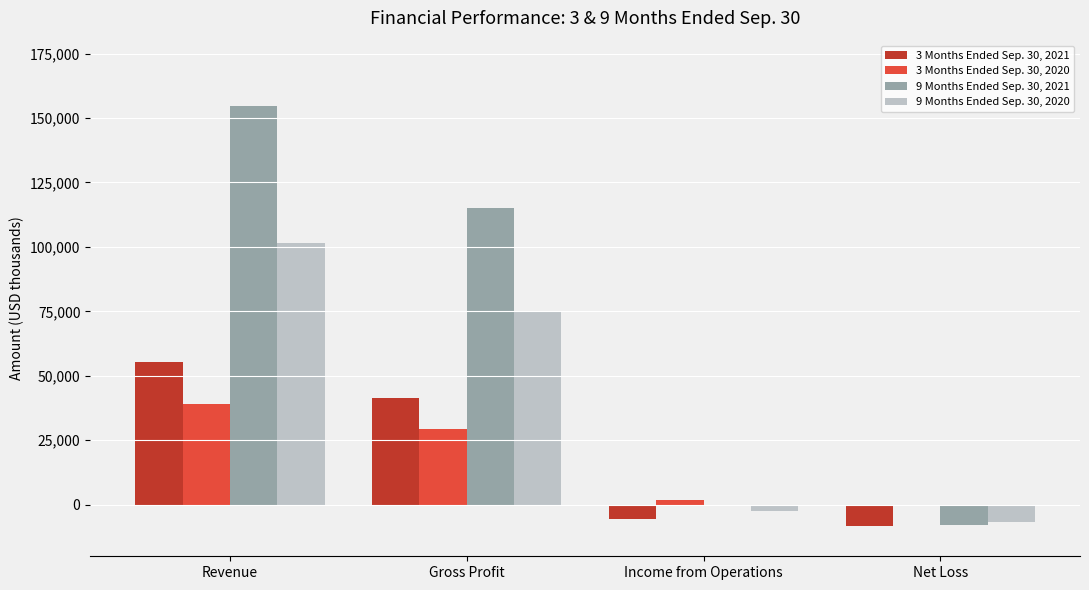

What is the maximum value shown in the chart?

154664